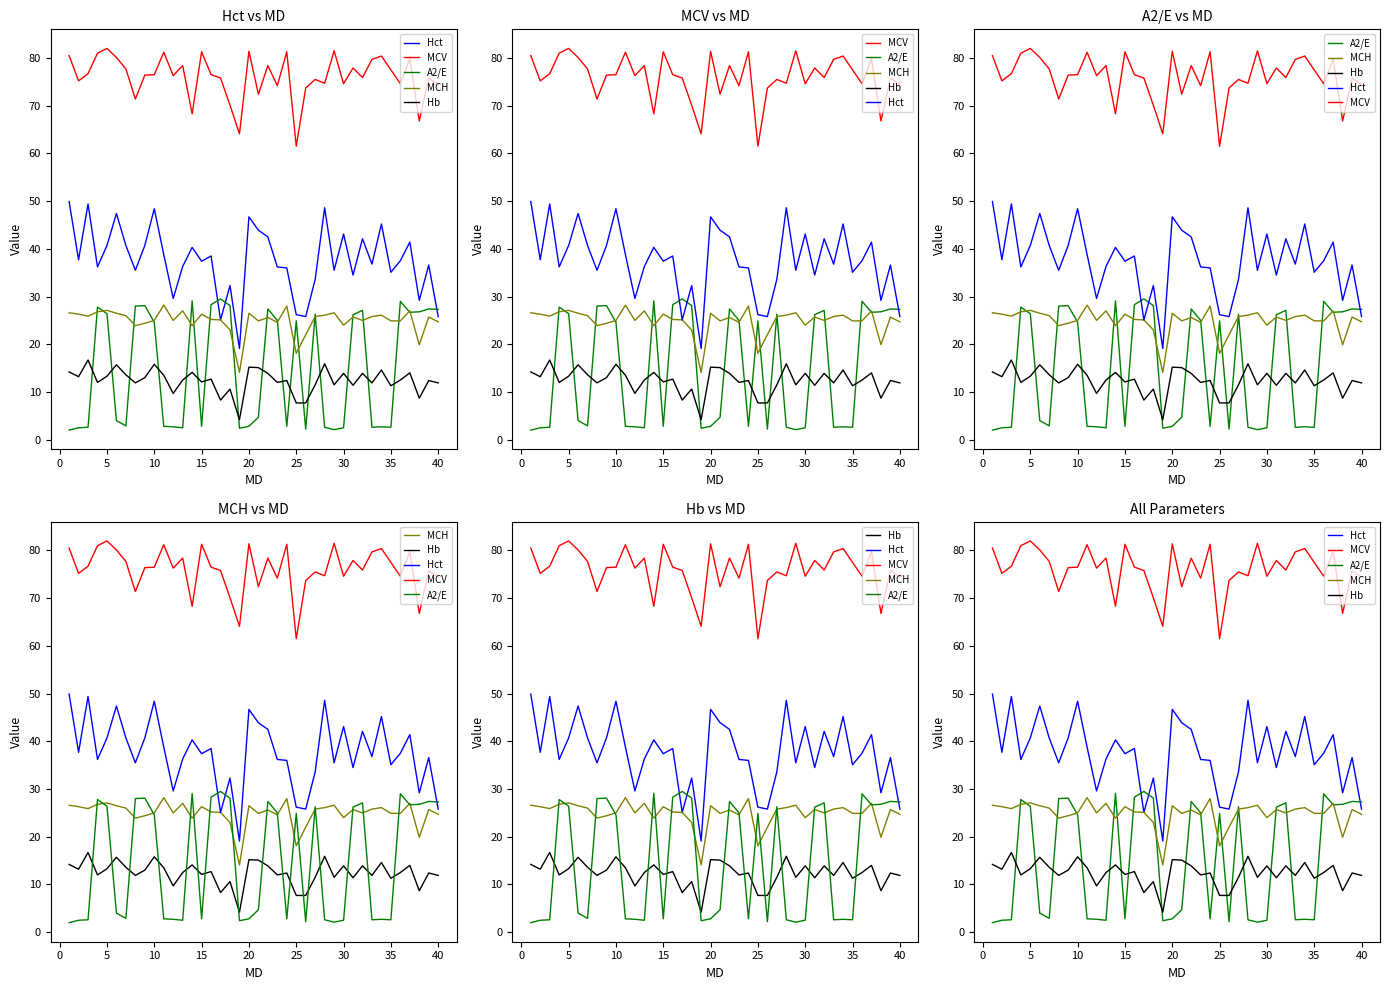

At how many categories does at least one series exceed 42?

40